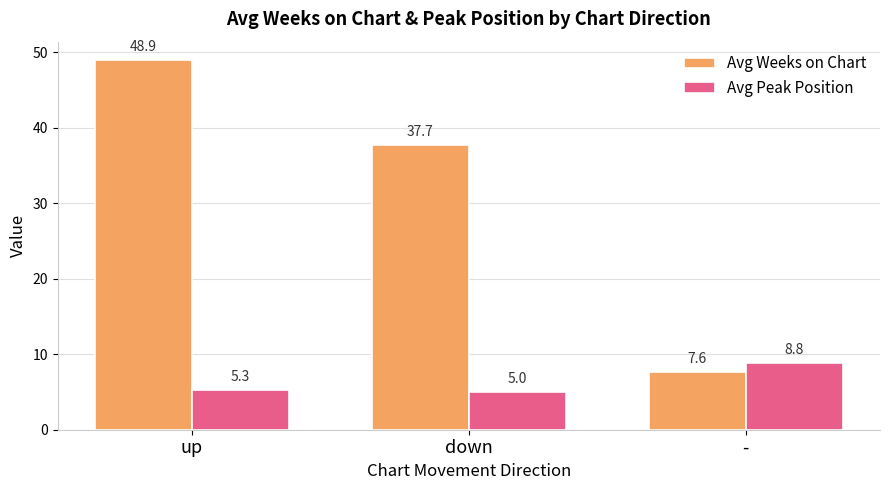

Which series changed the most between down and -?

Avg Weeks on Chart